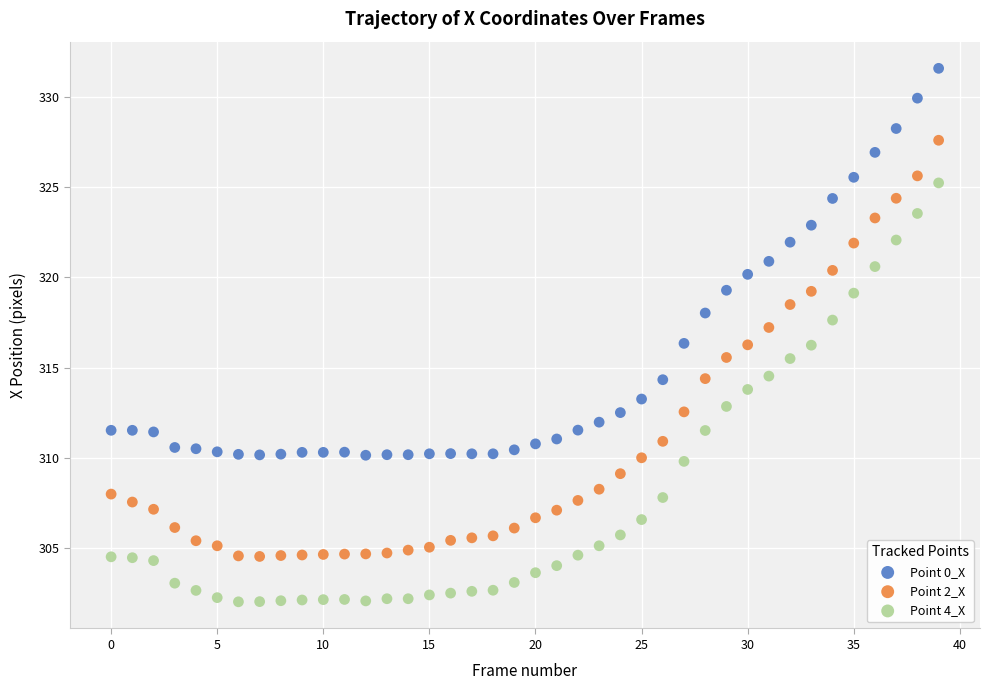

Across all data points, what is the range of Y values (max minus min)?

29.5